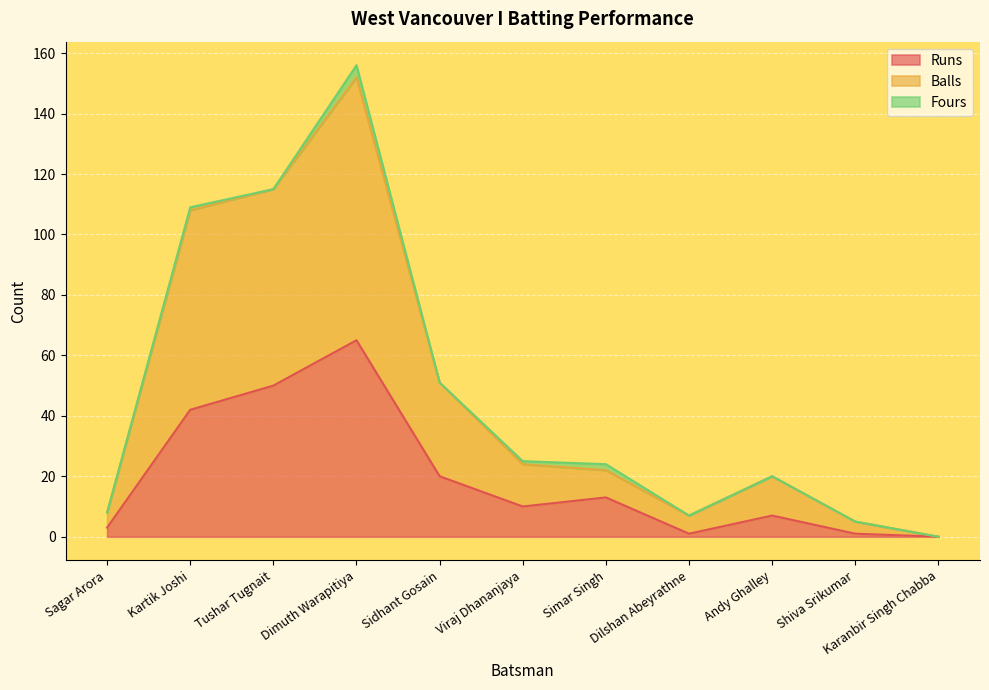

How many data points in Balls are less than 22?

5